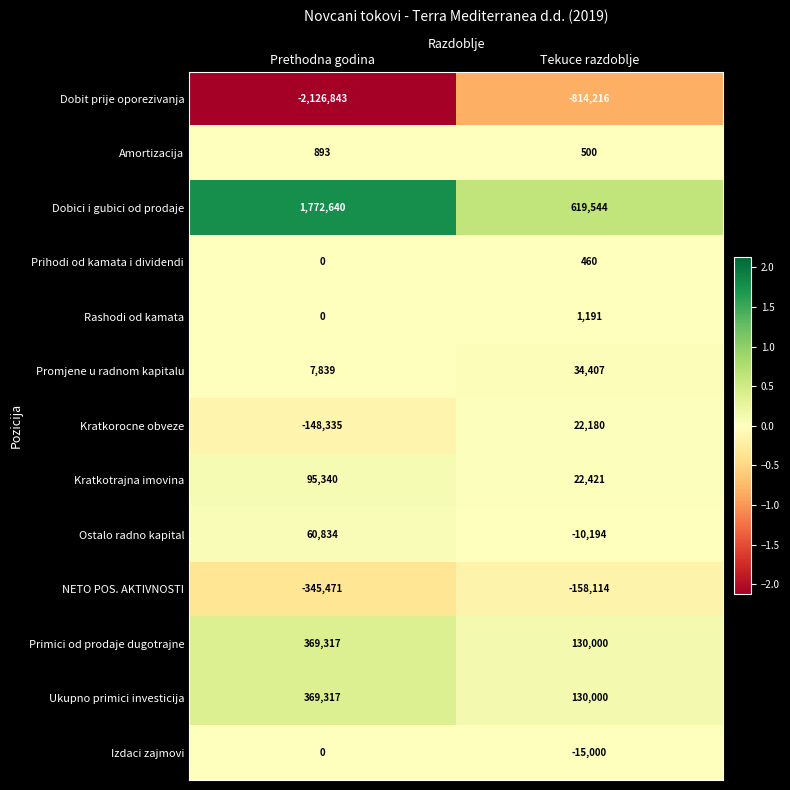

Where is Promjene u radnom kapitalu nearest to the value 21123?

Prethodna godina